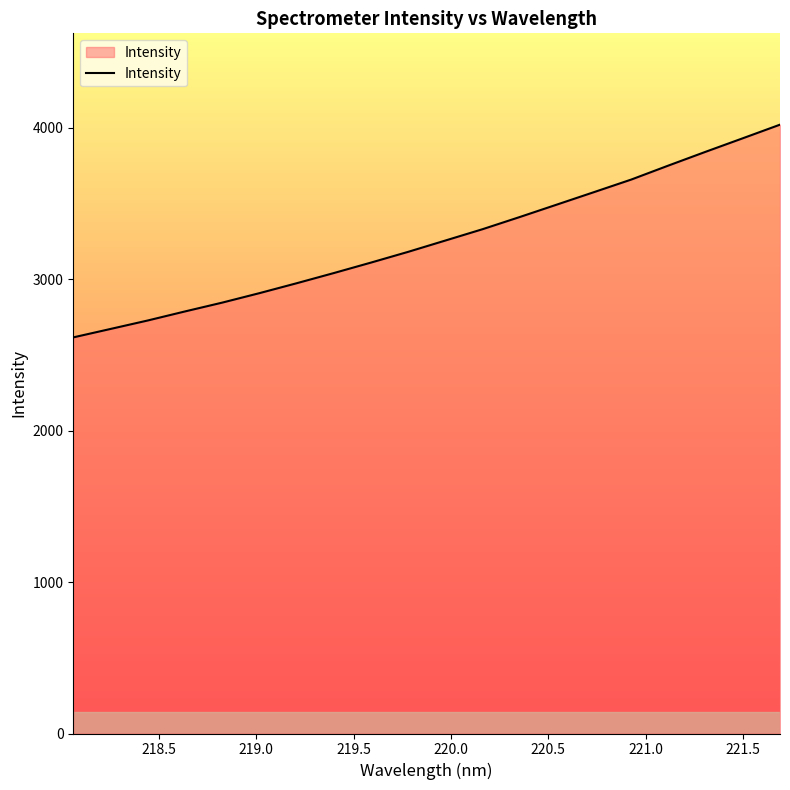

What is the difference between the maximum and minimum values?

1404.4